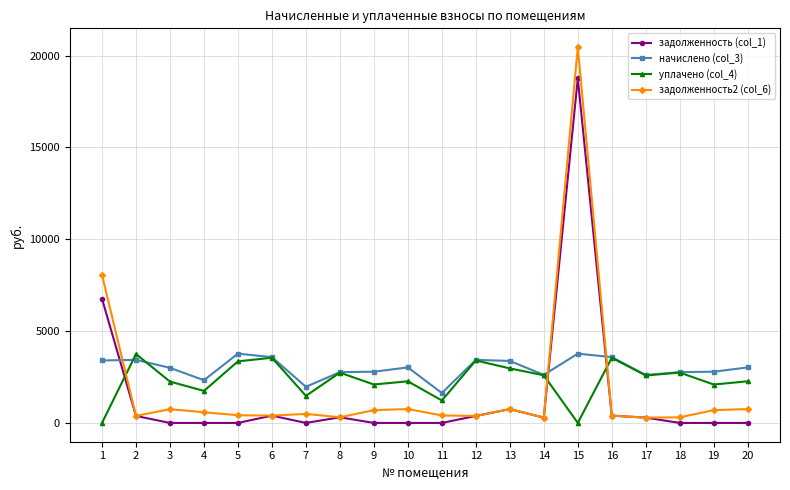

Is the value of начислено (col_3) at 18 greater than the value of задолженность2 (col_6) at 13?

Yes